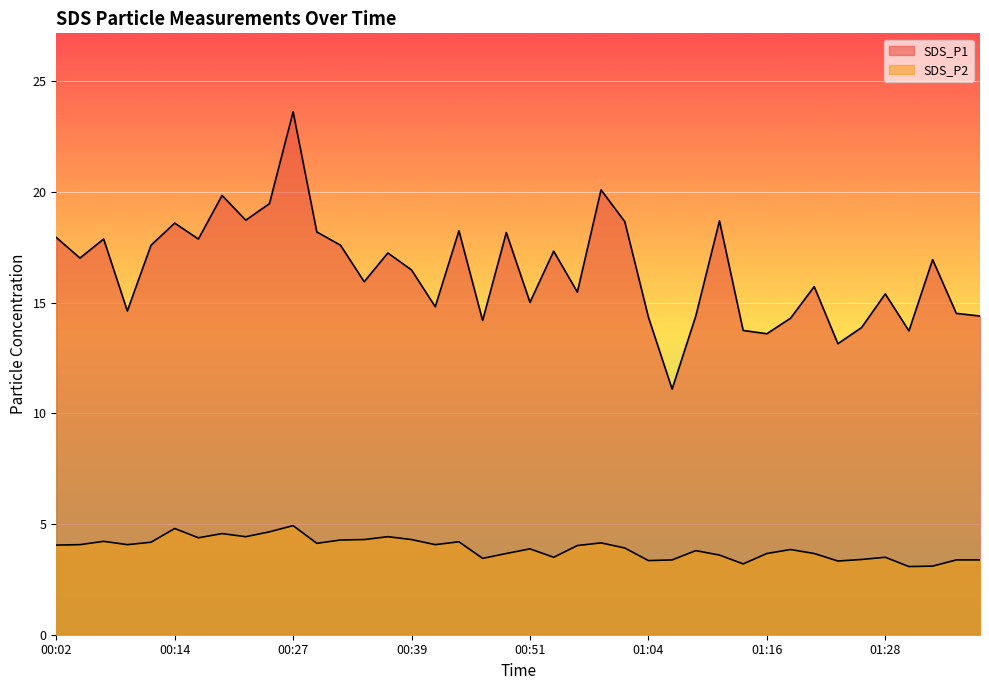

List the series in order of their peak value, highest first.

SDS_P1, SDS_P2